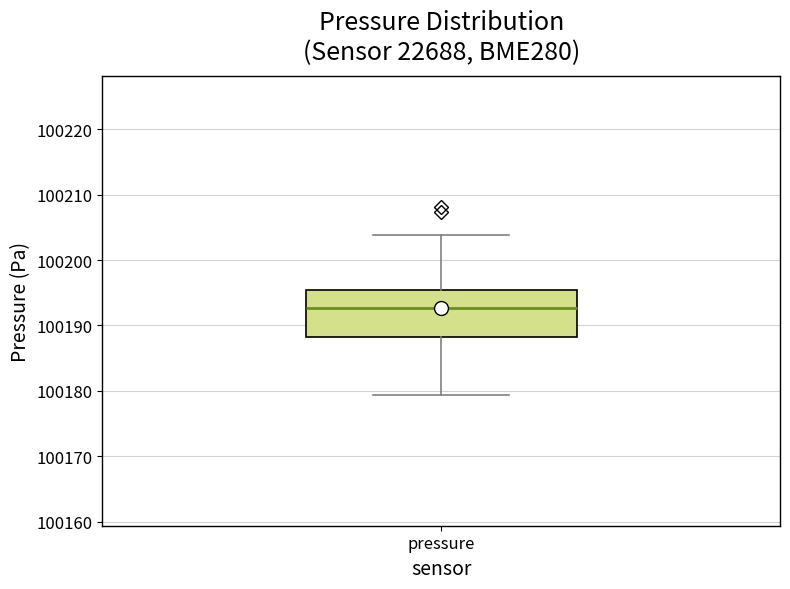

Where is the lower edge of the box for pressure on the y-axis? The values are not printed on the chart, so give them approximately, as read against the axis.

100188